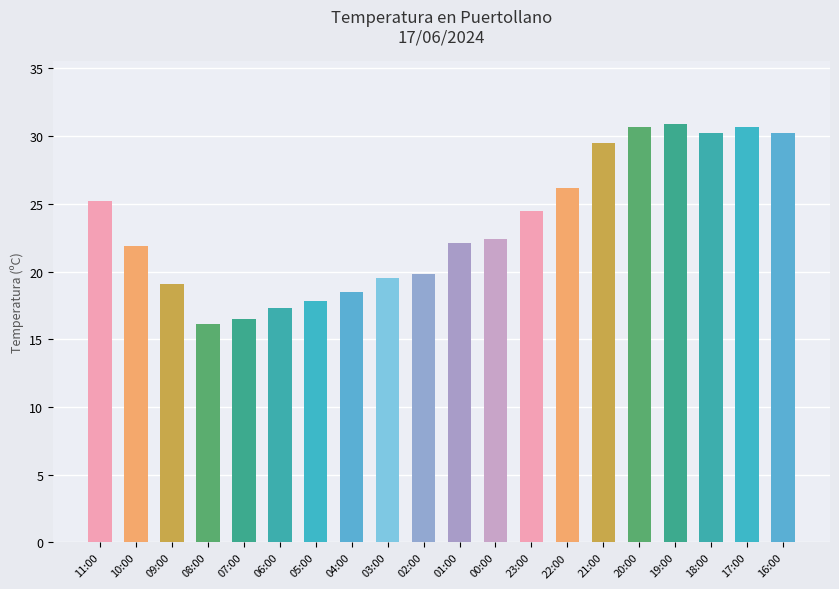

Read the value at 09:00.

19.1